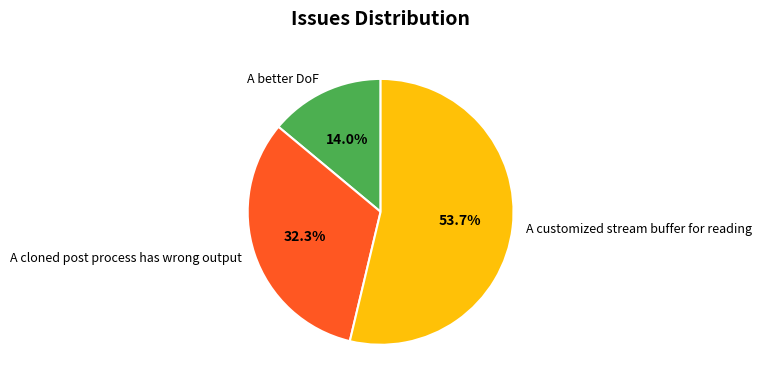

Which slice is the smallest?

A better DoF